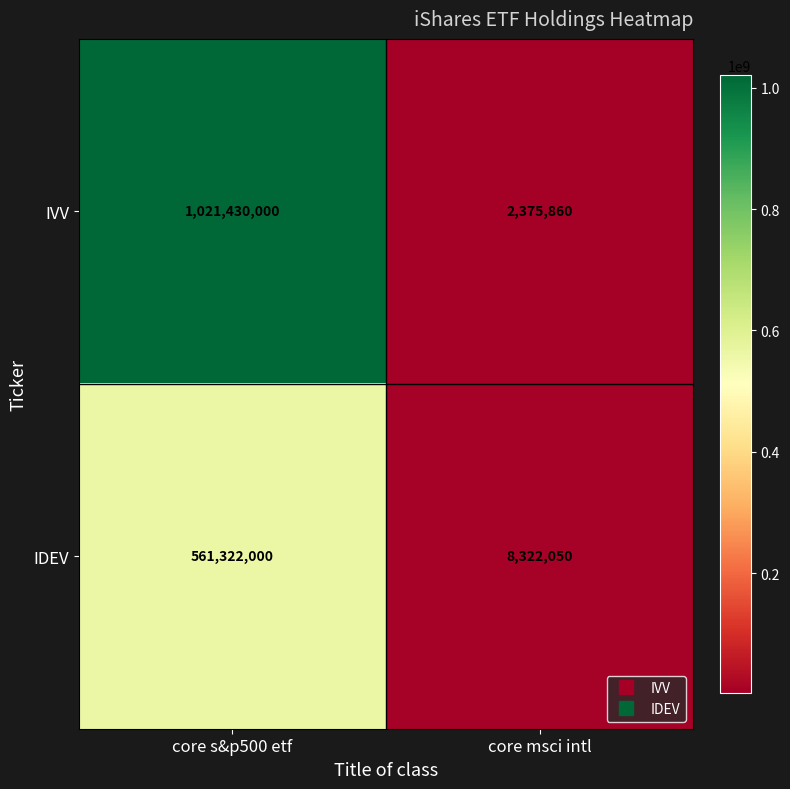

What is the spread (max minus min) of values at core msci intl?

5946190